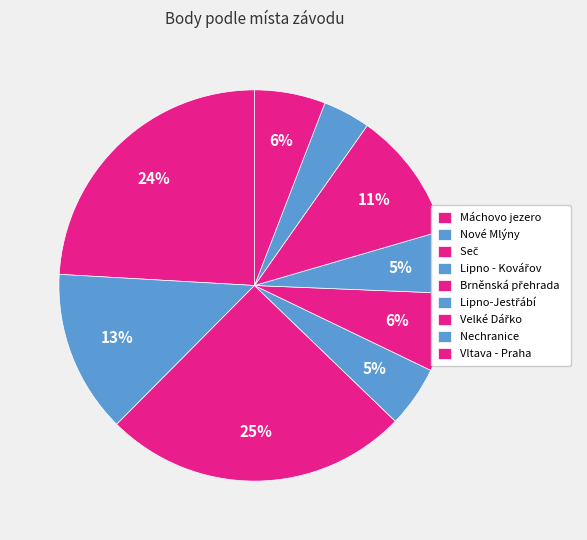

How many slices are in this pie chart?

9